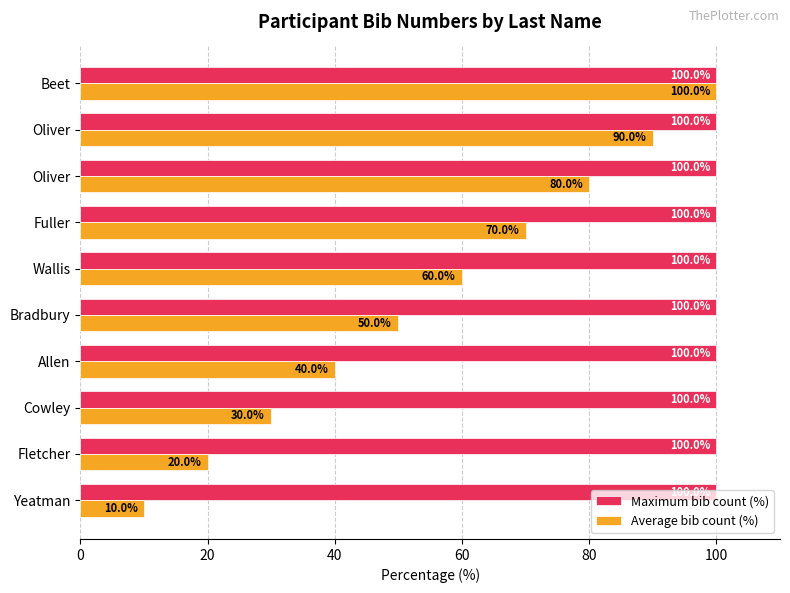

How many distinct data groups are displayed?

2